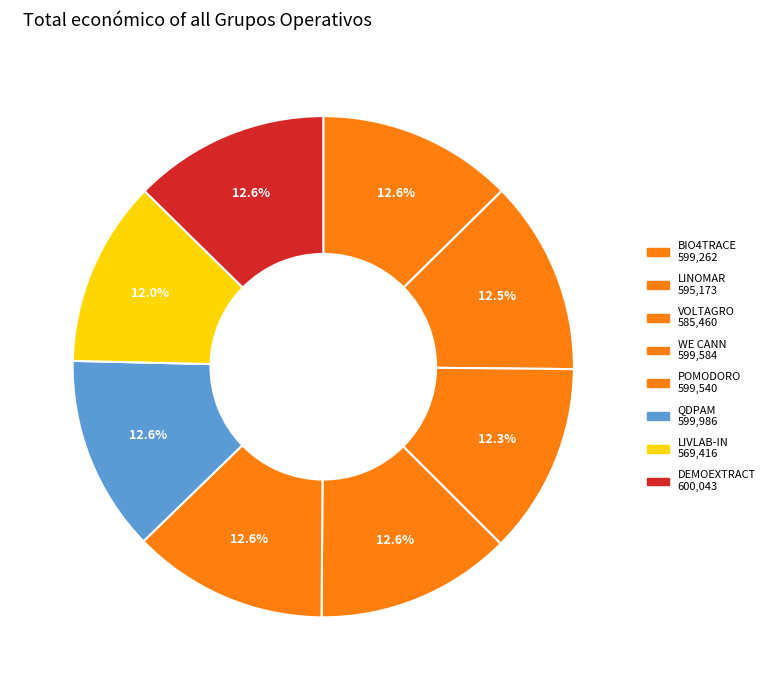

How many segments does this pie chart have?

8